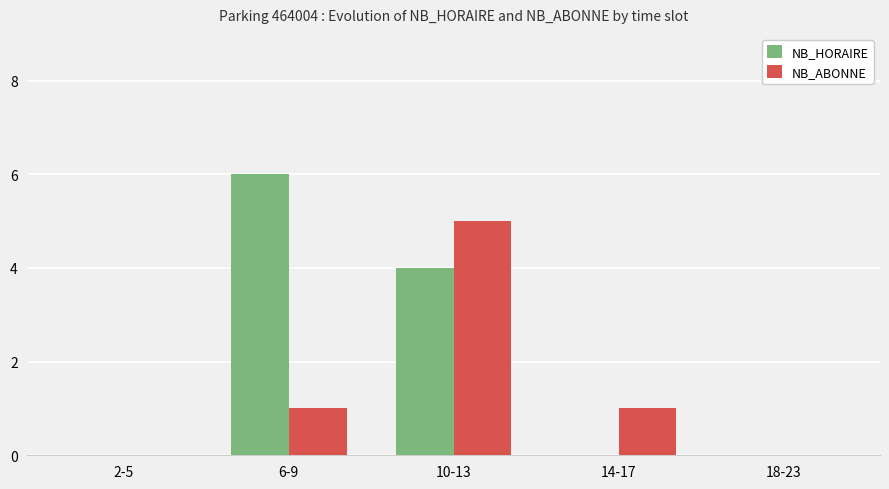

How many categories are shown in the chart?

5